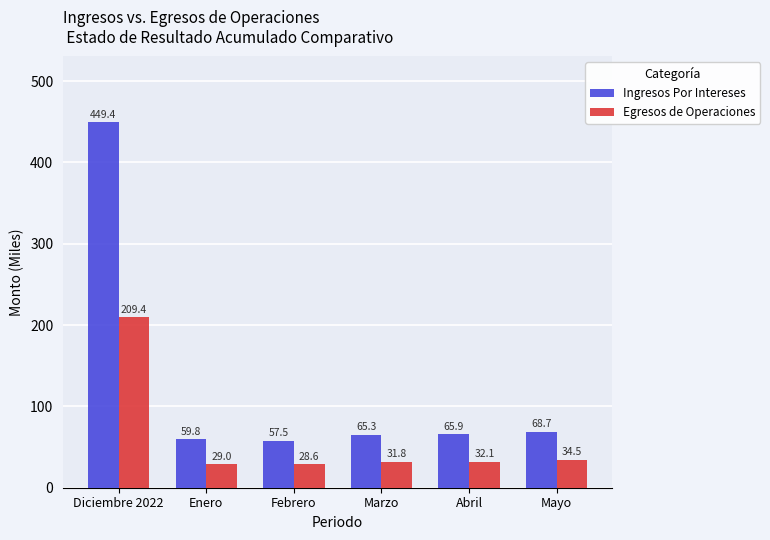

At which label does Ingresos Por Intereses reach its peak?

Diciembre 2022